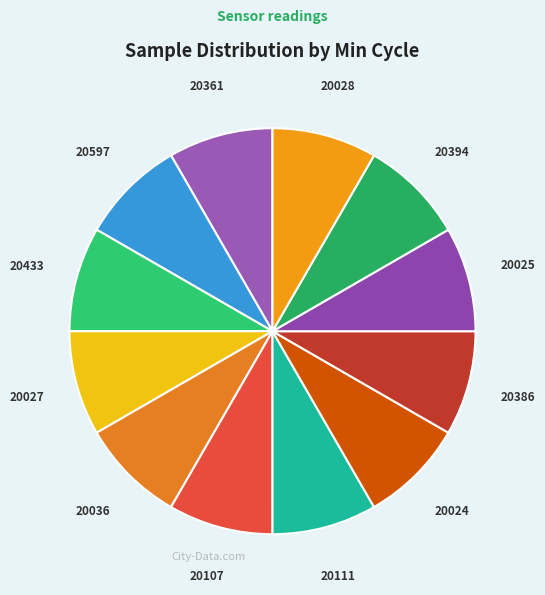

Count the number of slices in the pie.

12